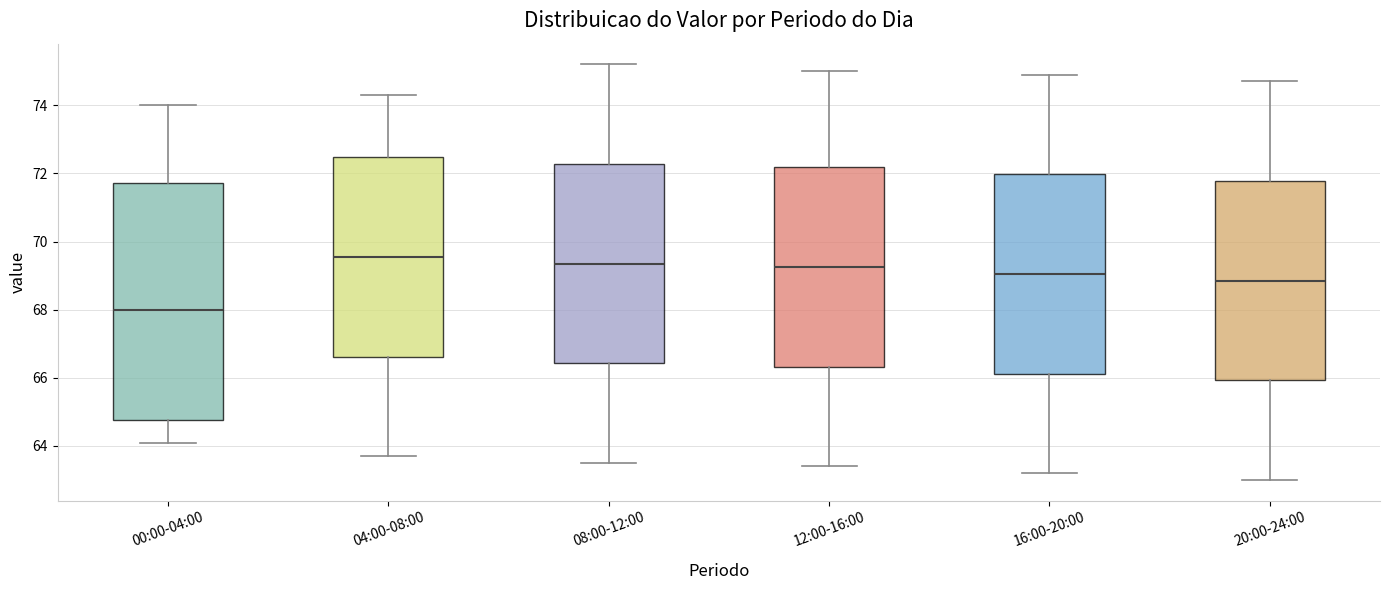

Which box has the lowest median line?

00:00-04:00